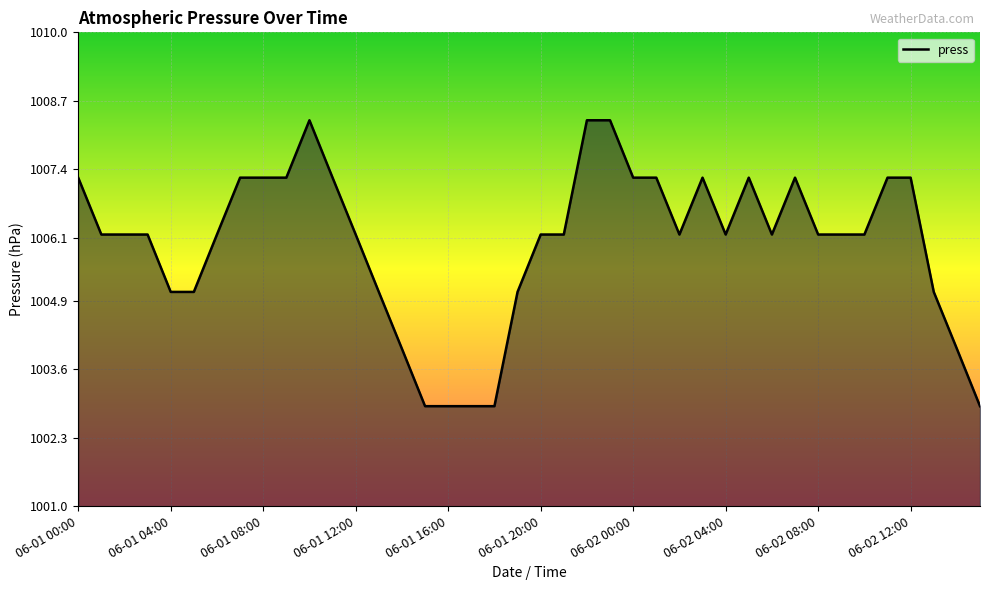

What is the smallest value displayed?

1002.9